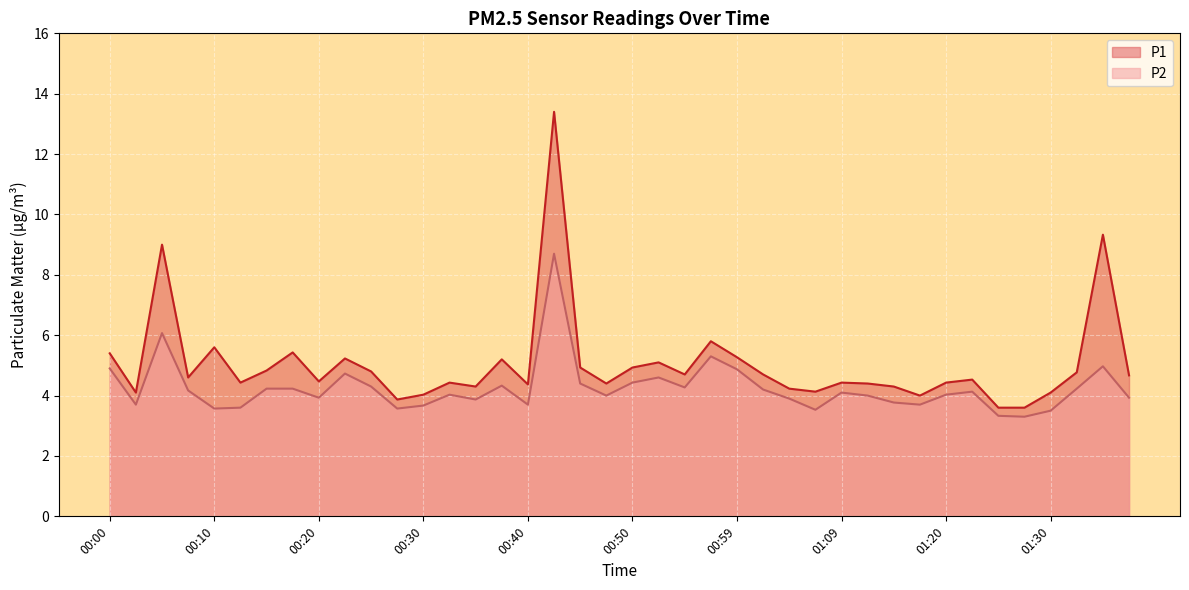

At which category does P1 reach its first local peak?

00:05